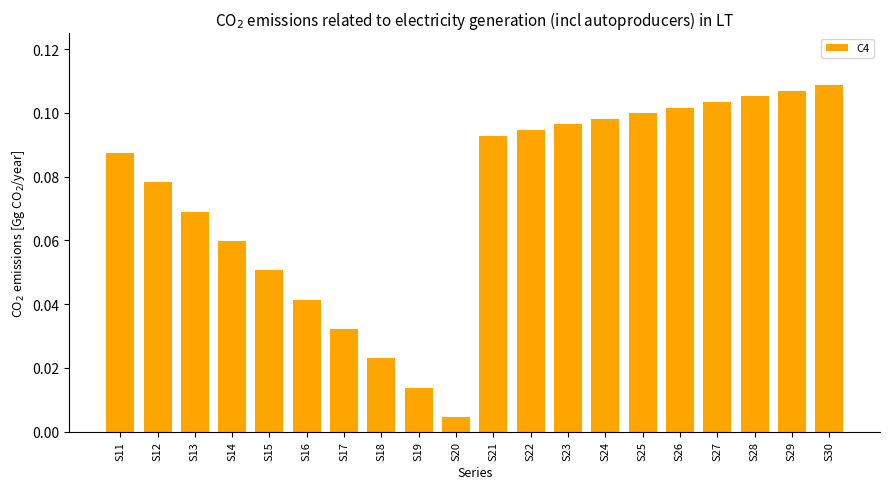

Are the bars horizontal?

No